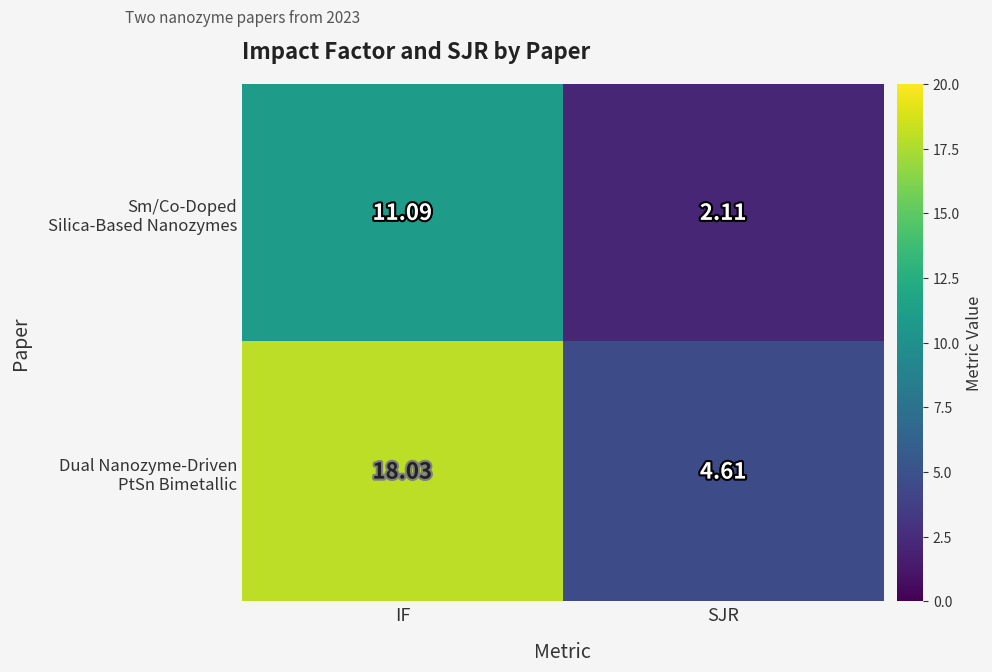

Which category has the highest value across all series?

IF